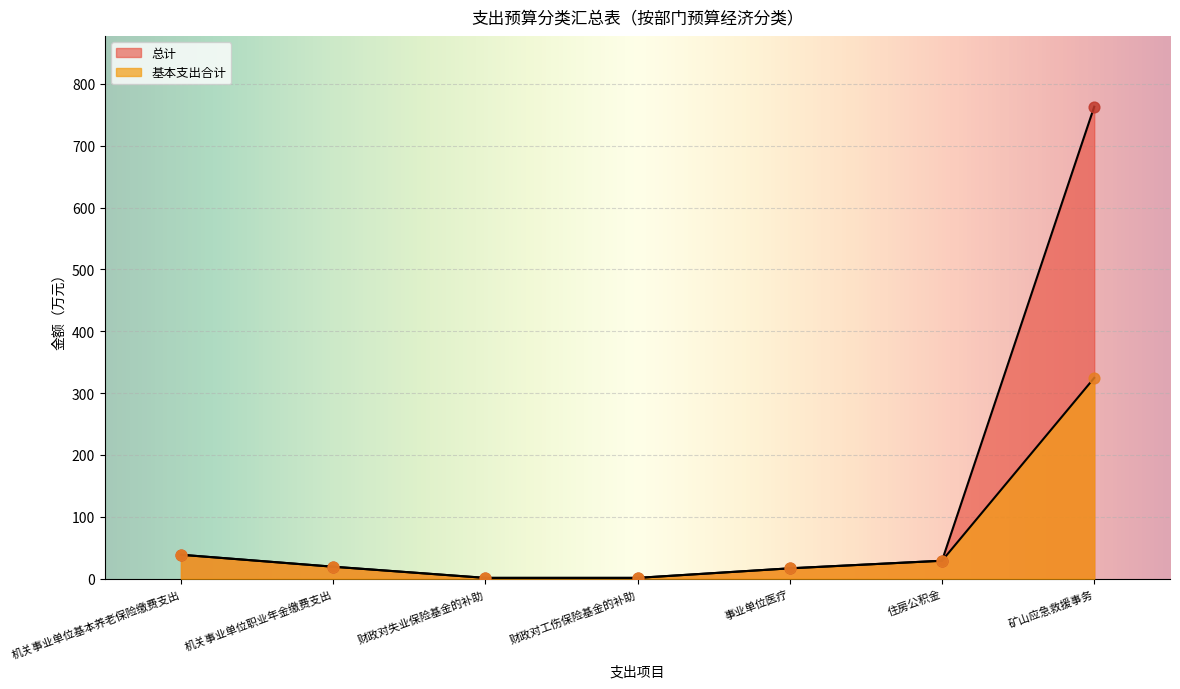

What are all the series names shown in the legend?

总计, 基本支出合计